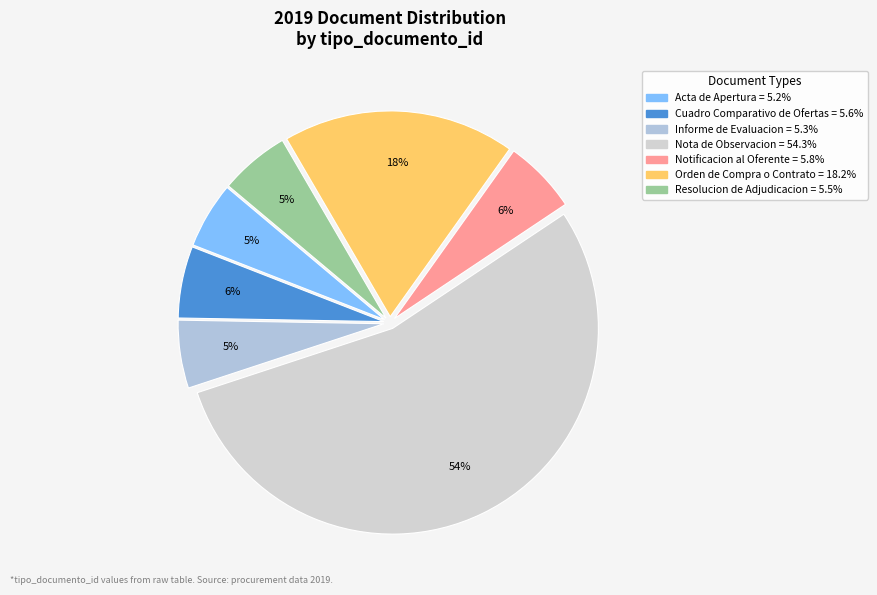

Does Informe de Evaluacion account for over 50% of the chart?

No